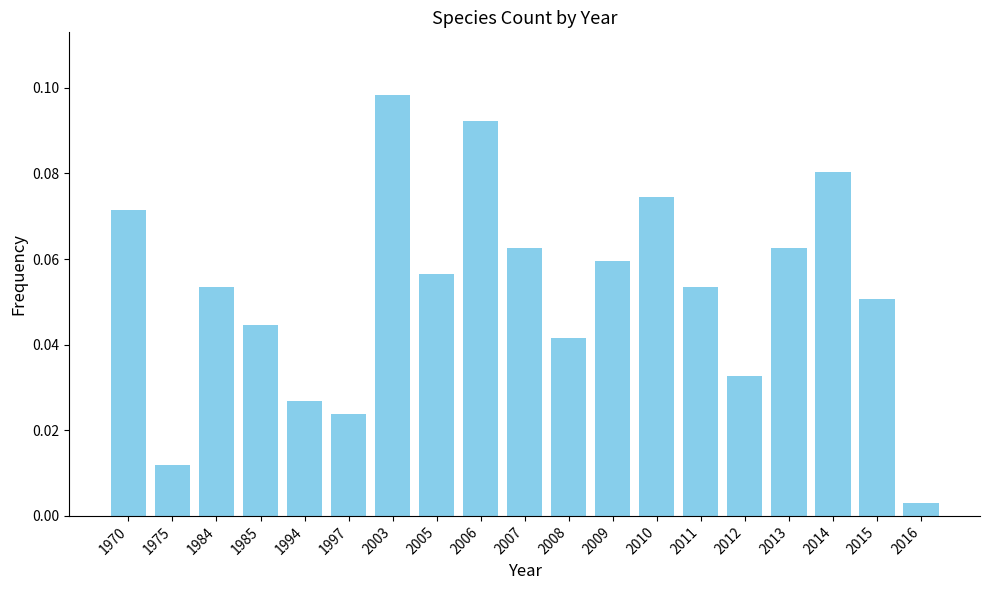

What is the sum of all values?

1.0